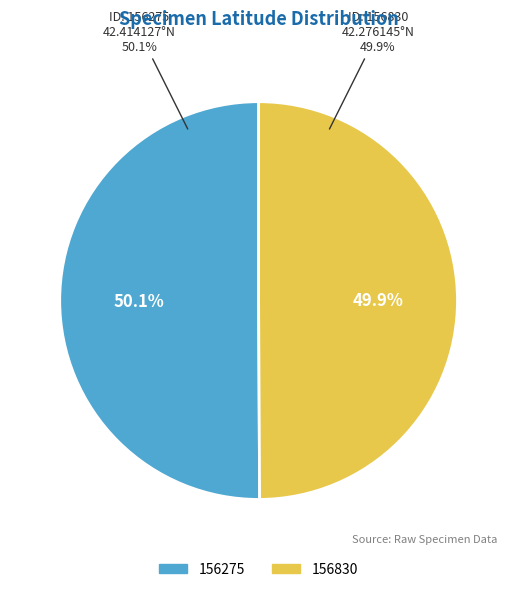

Which category has the biggest portion of the pie?

156275